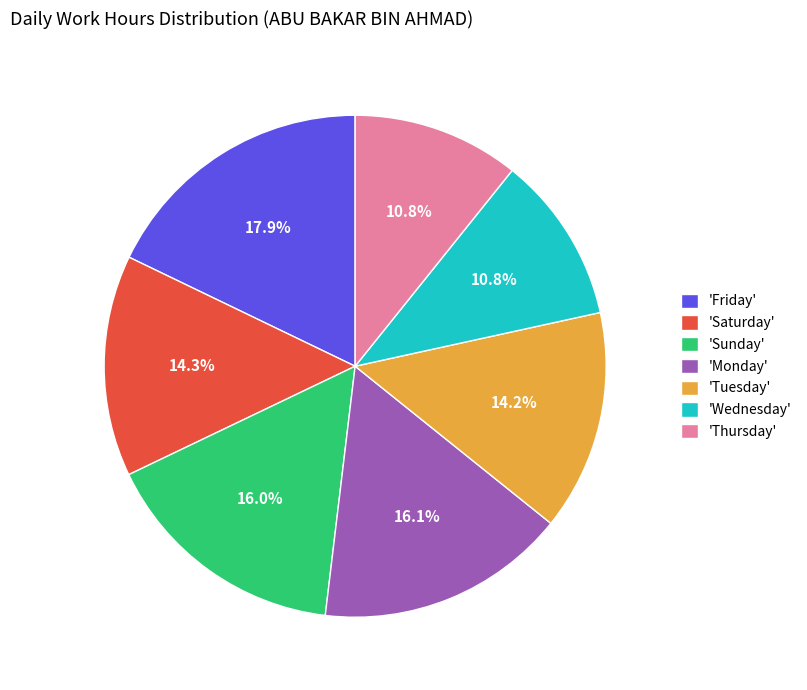

Which slice is the largest?

'Friday'